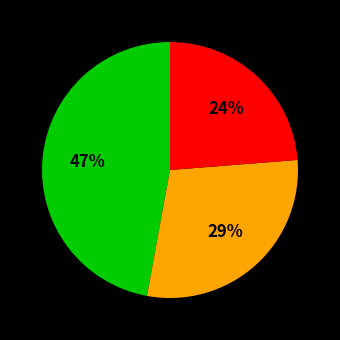

To the nearest percent, what is the average slice percentage?

33%